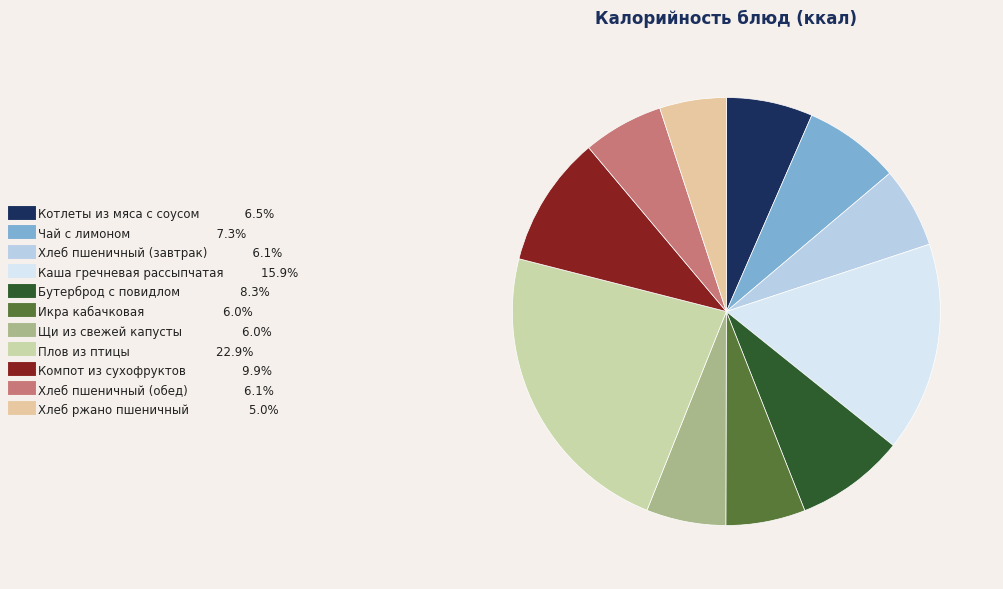

To the nearest percent, what portion does Плов из птицы represent?

23%